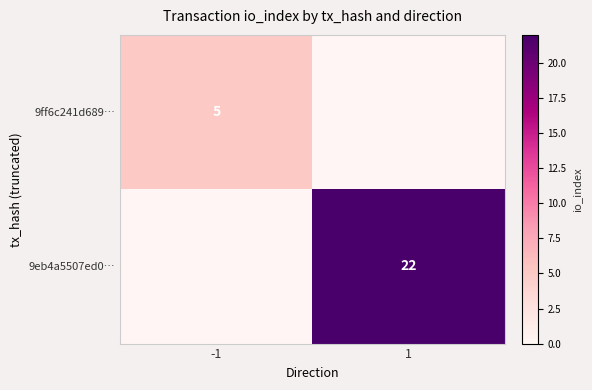

Which label corresponds to the largest value in the chart?

1